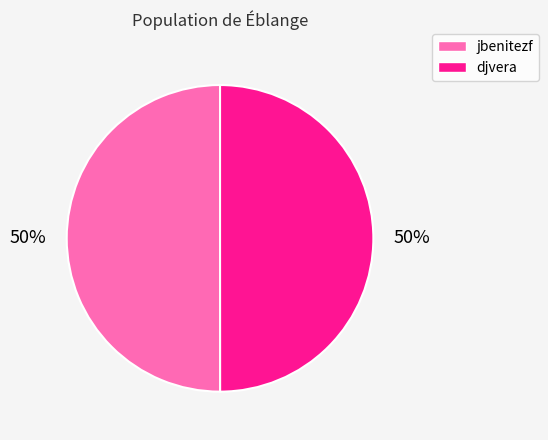

What is the ratio of the value at jbenitezf to the value at djvera?

1.0